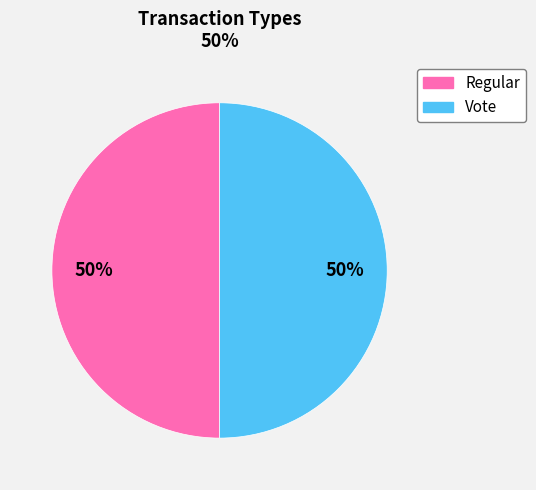

To the nearest percent, what is the difference between the Vote and Regular slice percentages?

0%